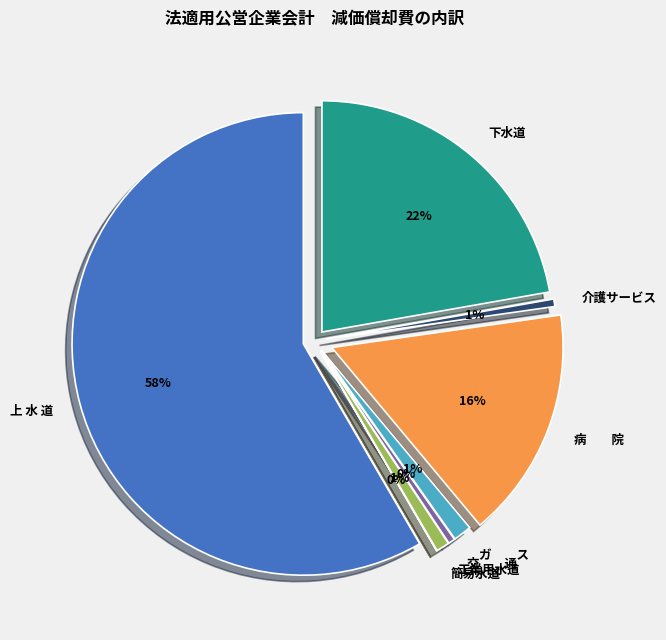

To the nearest percent, what percentage of the pie is 病　　院?

16%